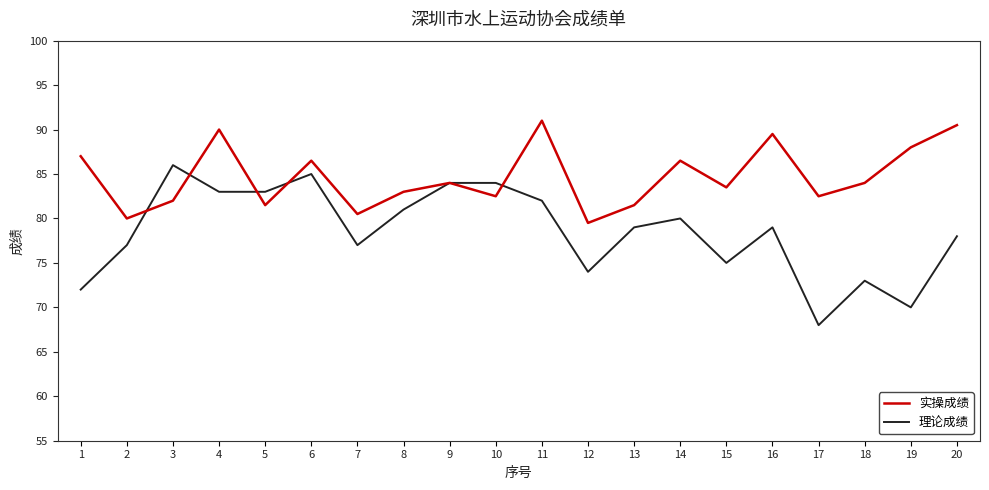

What is the difference between the highest and lowest values at 14?

6.5